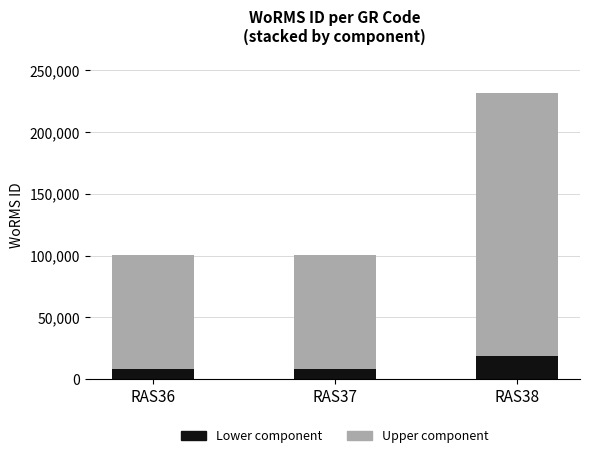

What is the total value across all series at RAS36?

100803.0